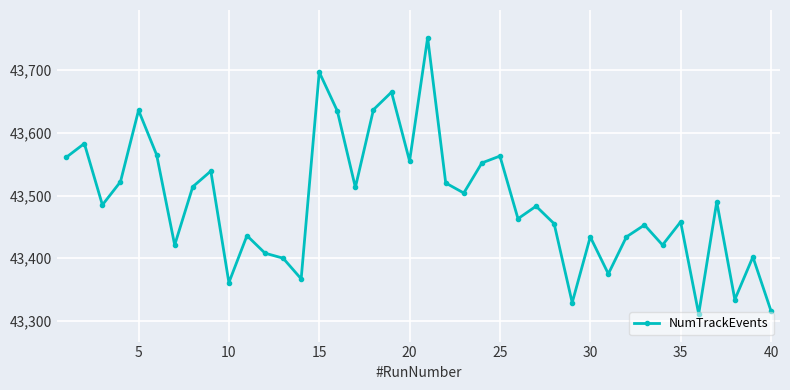

Is this an area chart (filled region under the line)?

No